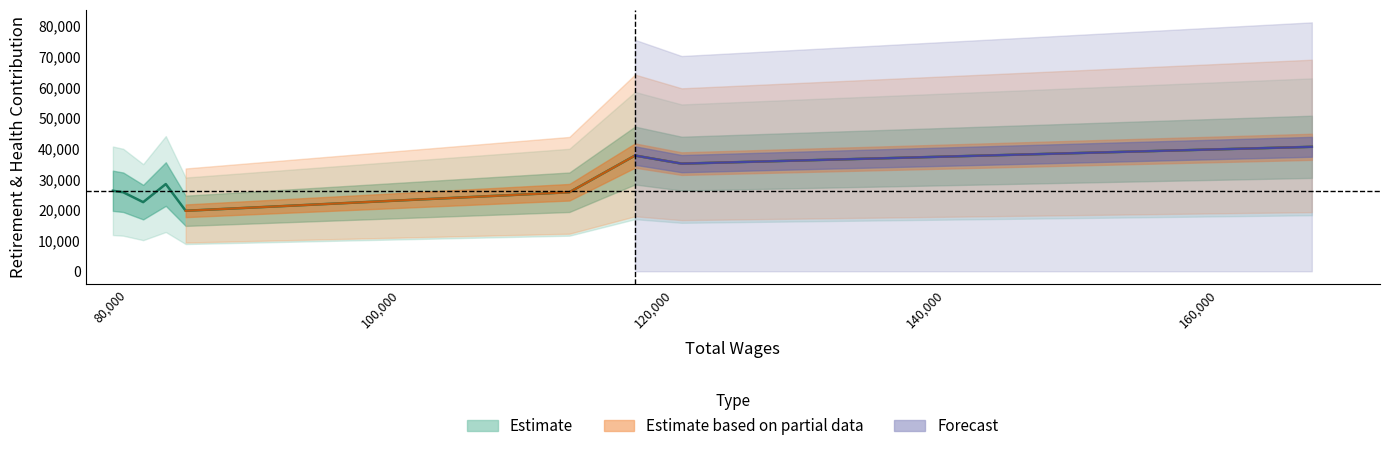

Where does the data first go above 26243?

82782